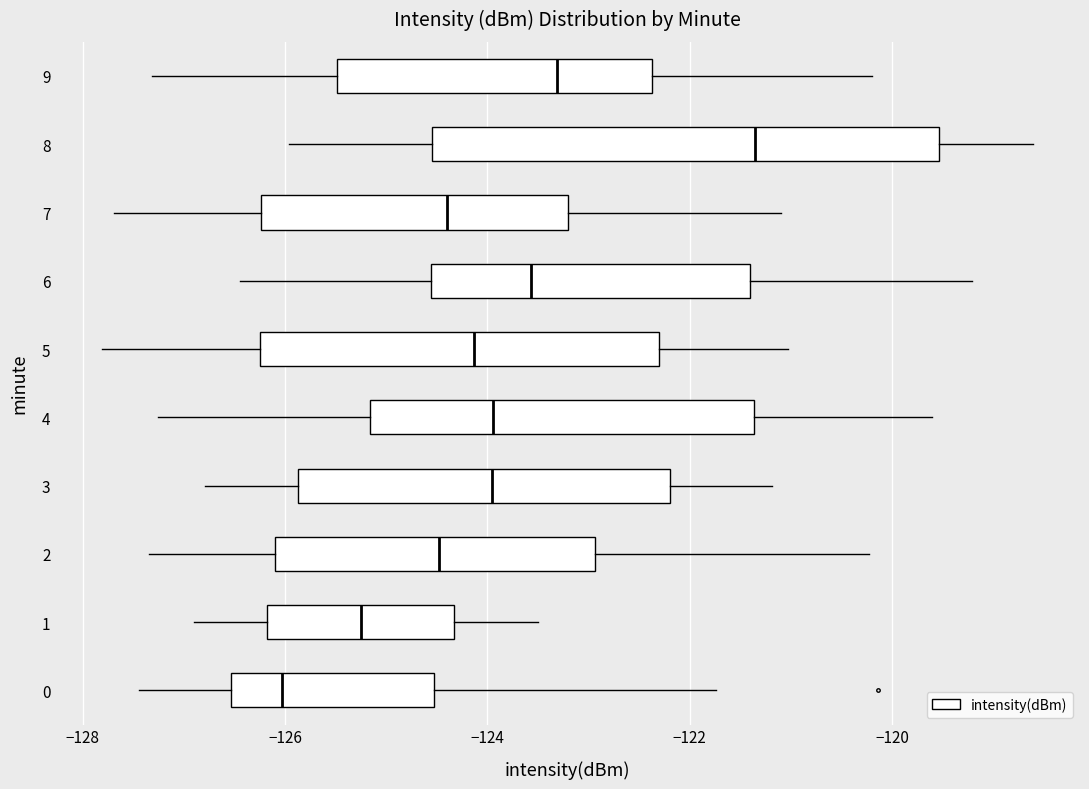

Which box's median line is the furthest to the right?

8